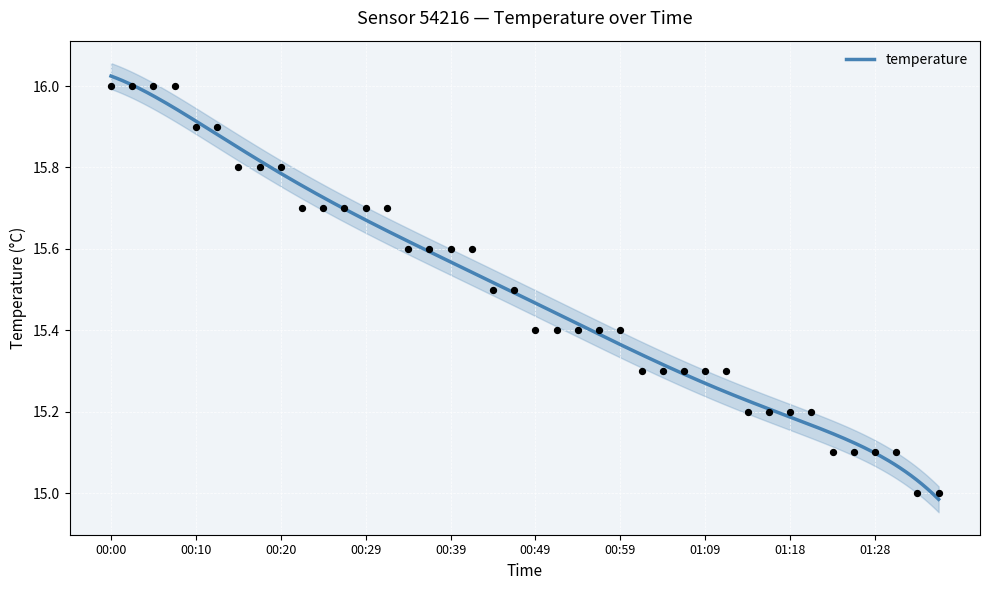

Between 00:12 and 00:17, which is larger?

00:12